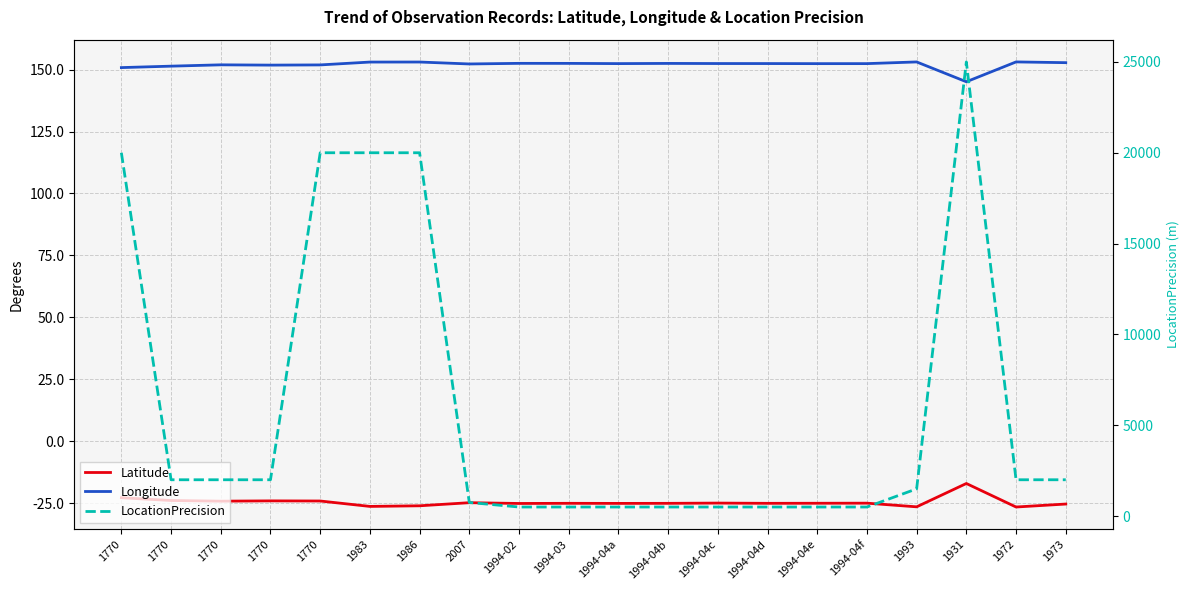

Read the Longitude value at 1994-02.

152.5